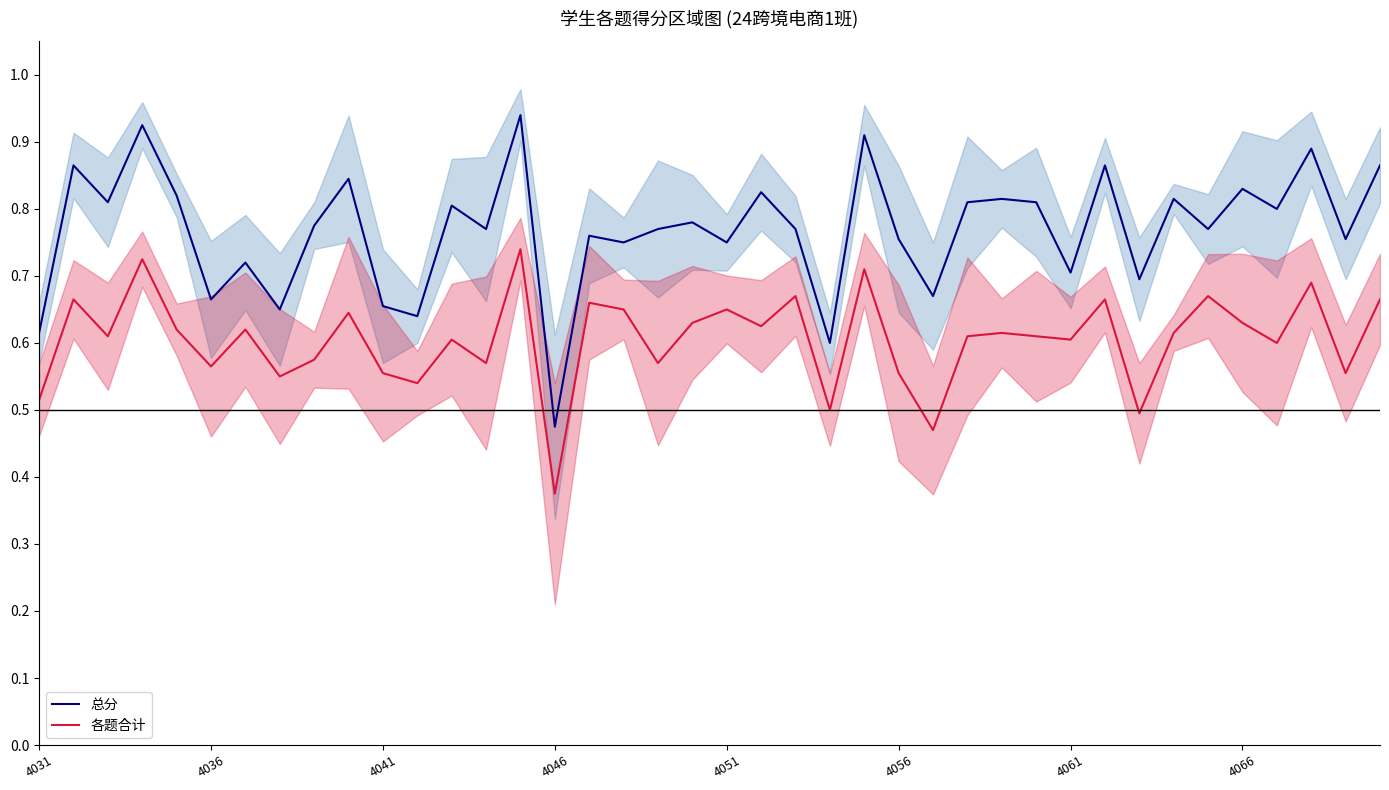

Where is 各题合计 nearest to the value 0?

4046